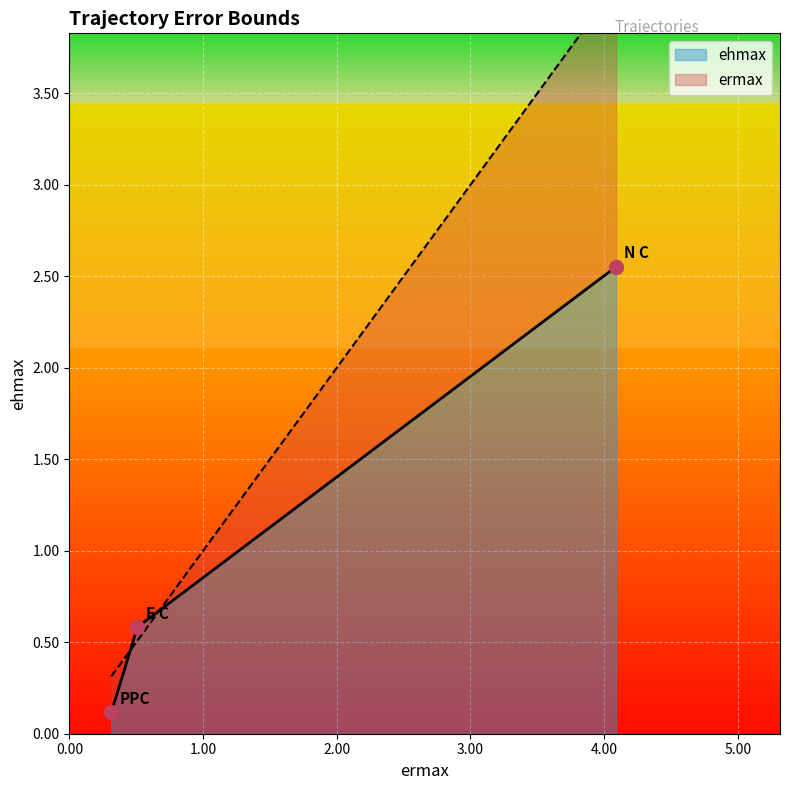

How many lines are shown in the chart?

2